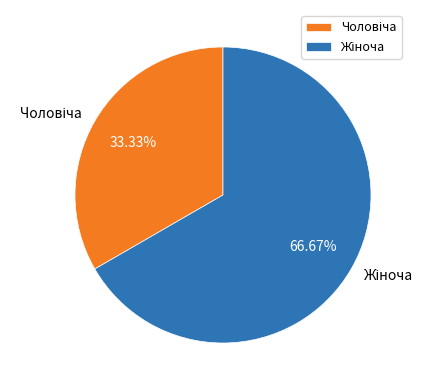

Does any single category account for the majority?

Yes